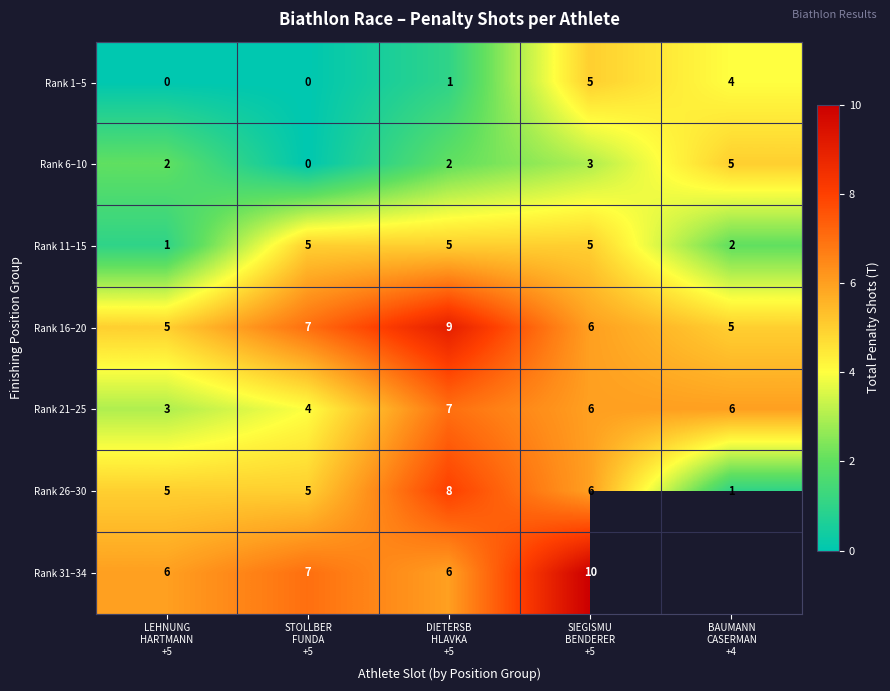

Which series changed the most between LEHNUNG
HARTMANN
+5 and SIEGISMU
BENDERER
+5?

Rank 1–5